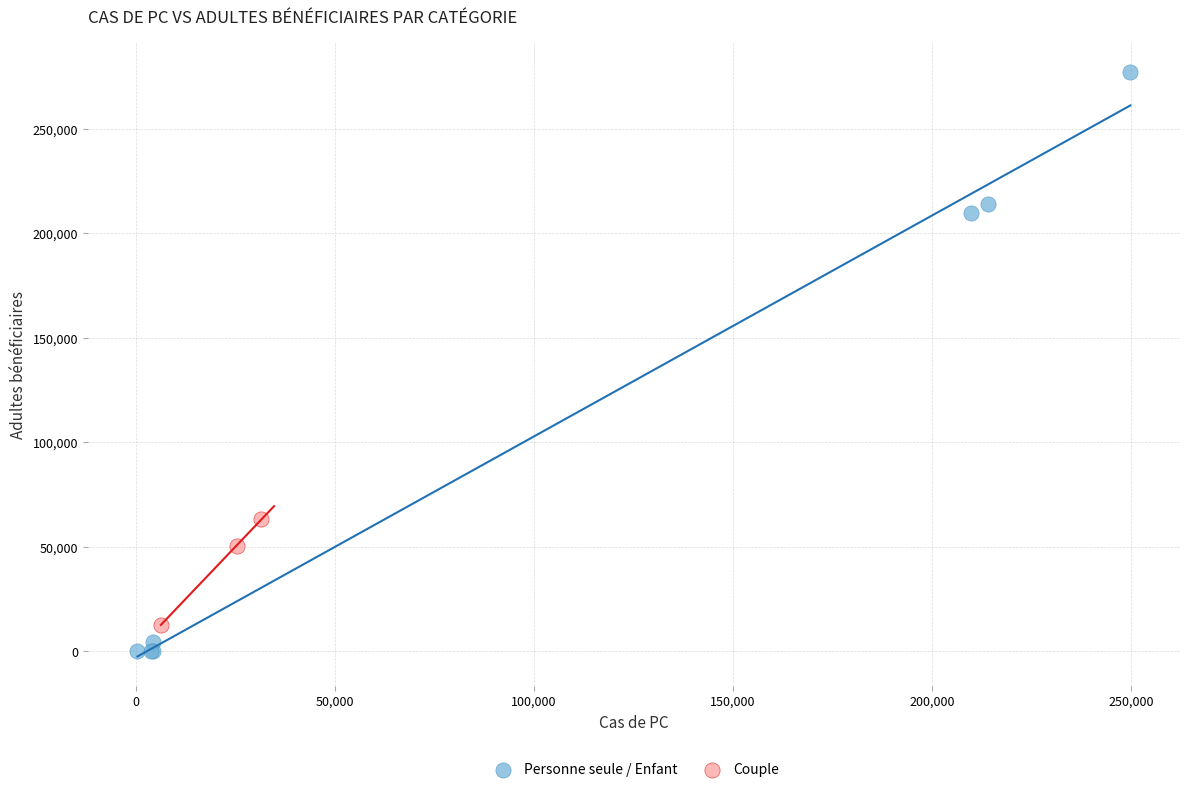

Which series reaches the minimum Y coordinate?

Personne seule / Enfant